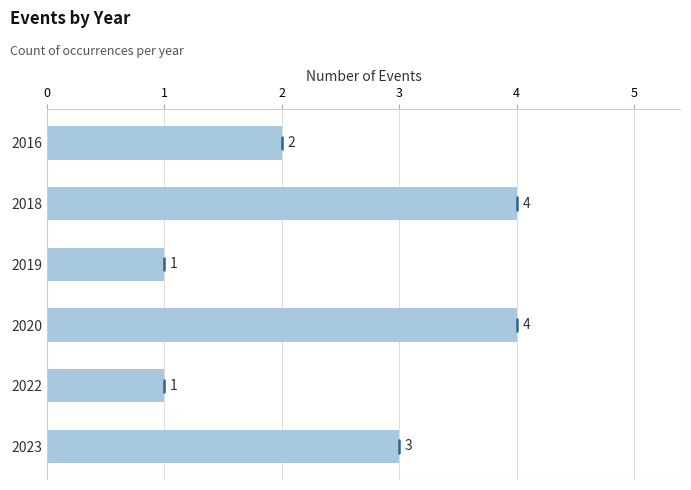

Are the bars grouped side by side (vs. stacked)?

No